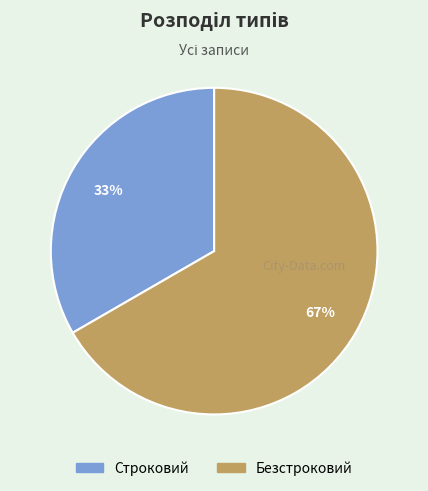

To the nearest percent, what is the combined percentage of Безстроковий and Строковий?

100%